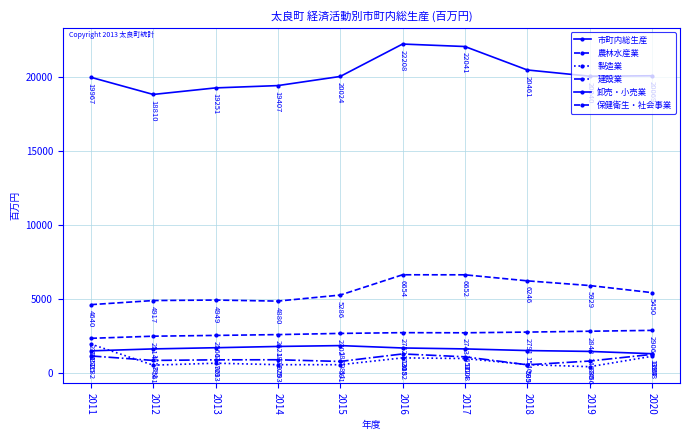

Is this an area chart (filled region under the line)?

No